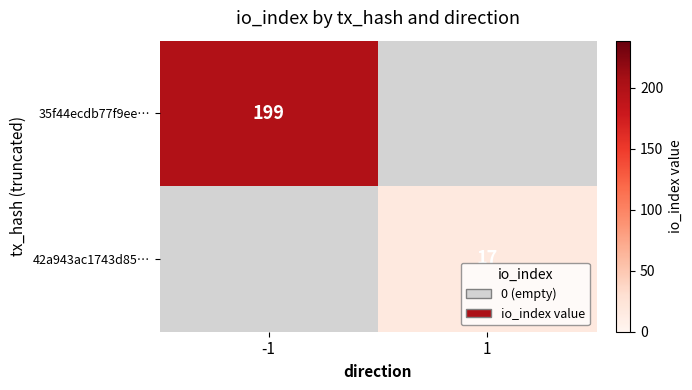

Which category has the highest value across all series?

-1